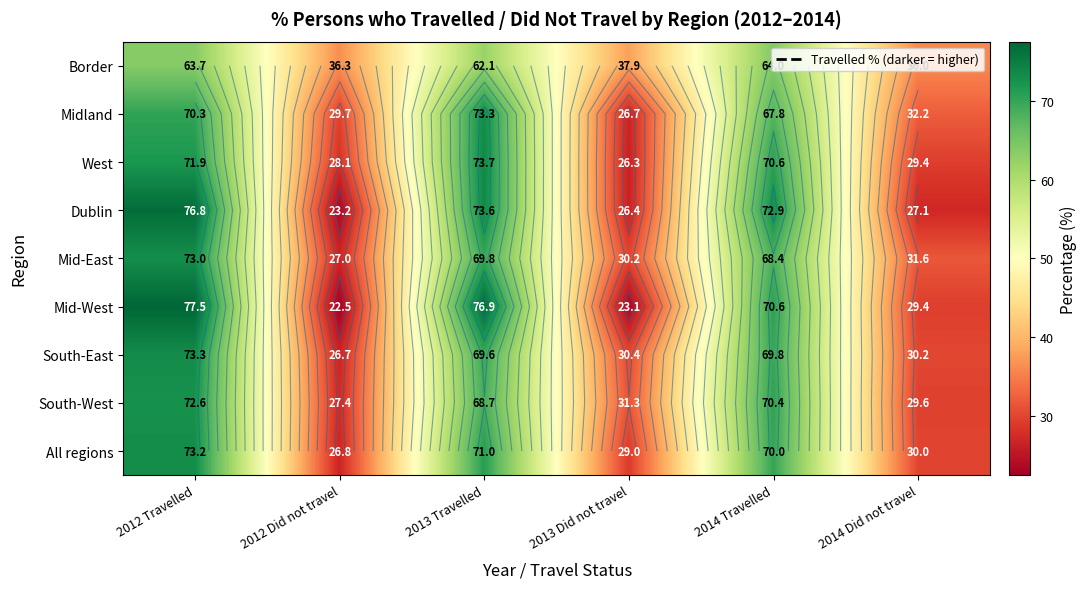

What is the sum of all Border values?

300.0